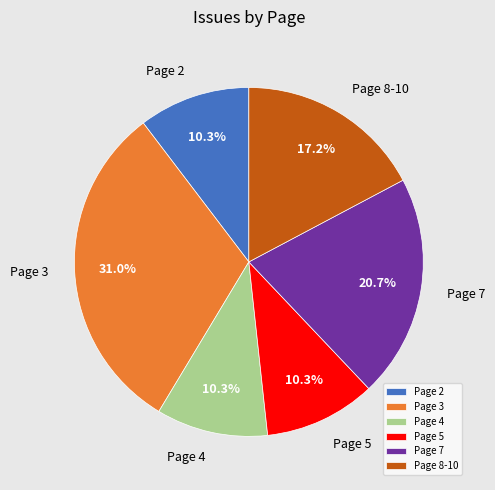

Is it true that Page 2 is 10% of the pie?

True